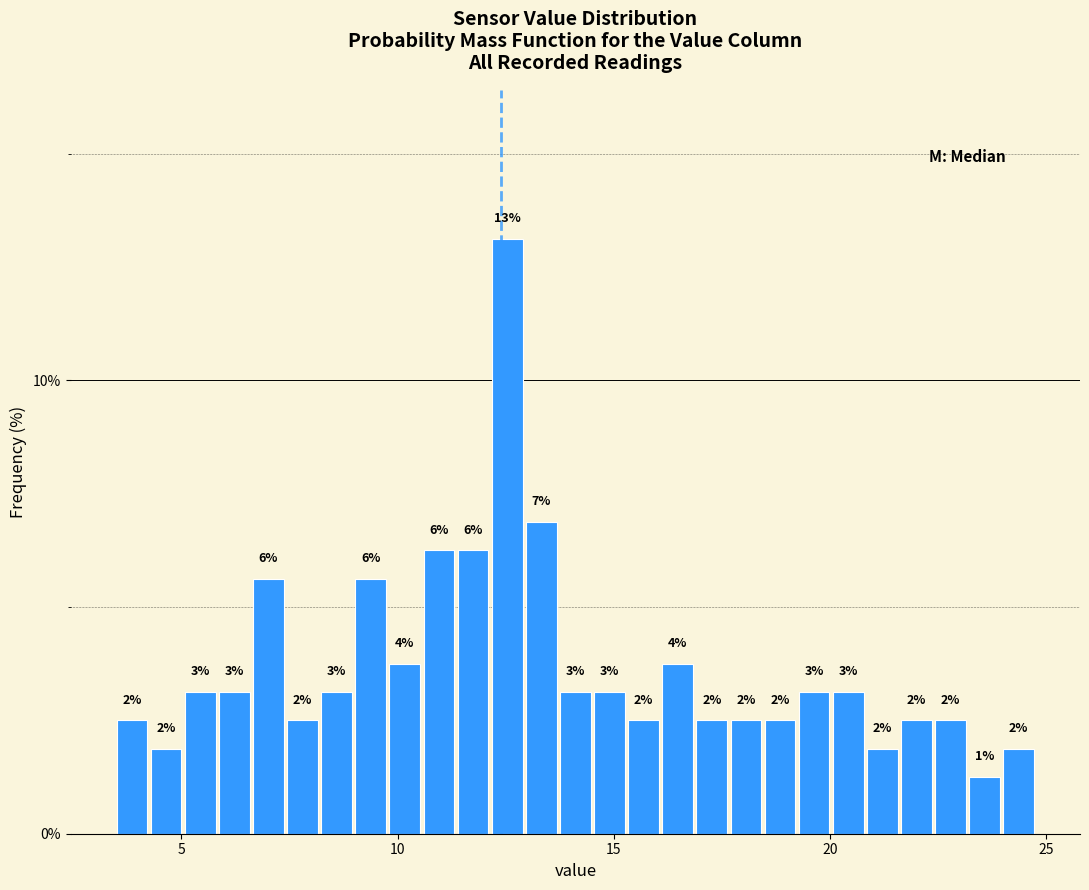

Read against the x-axis, roughly where is the centre of the tallest bar?

12.5